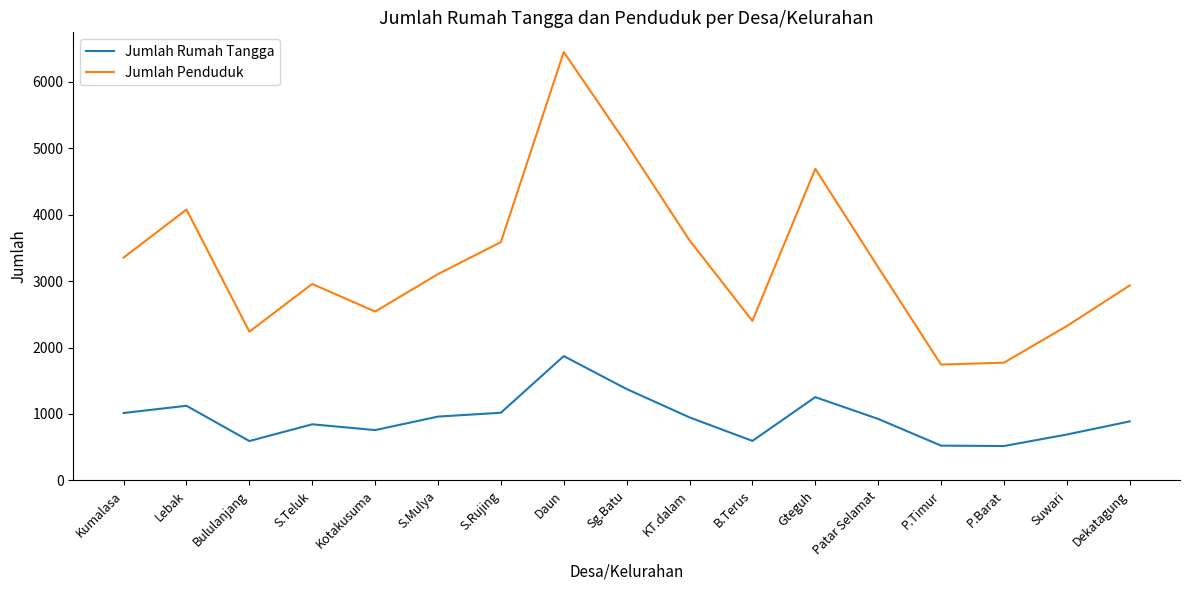

What is the highest value of the Jumlah Penduduk series?

6448